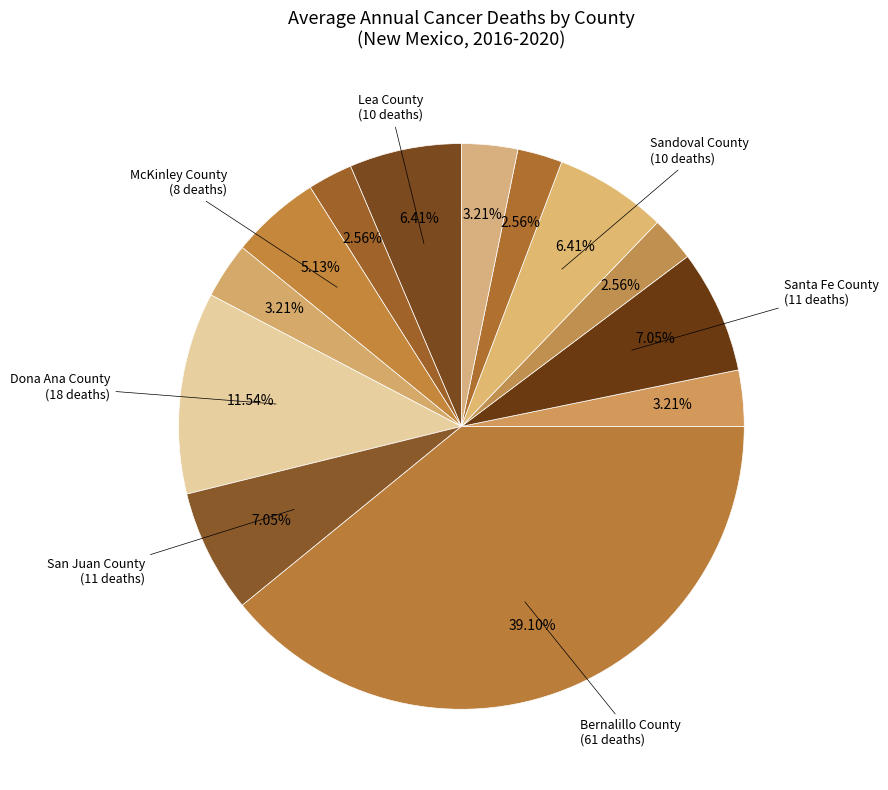

How many segments does this pie chart have?

13